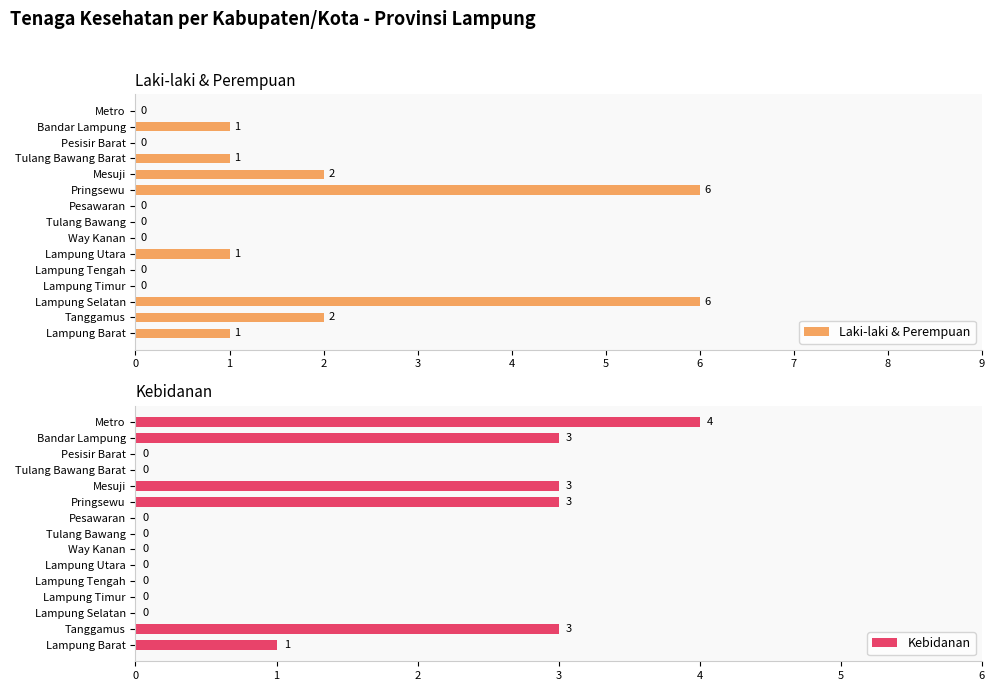

Does the chart contain stacked bars?

No